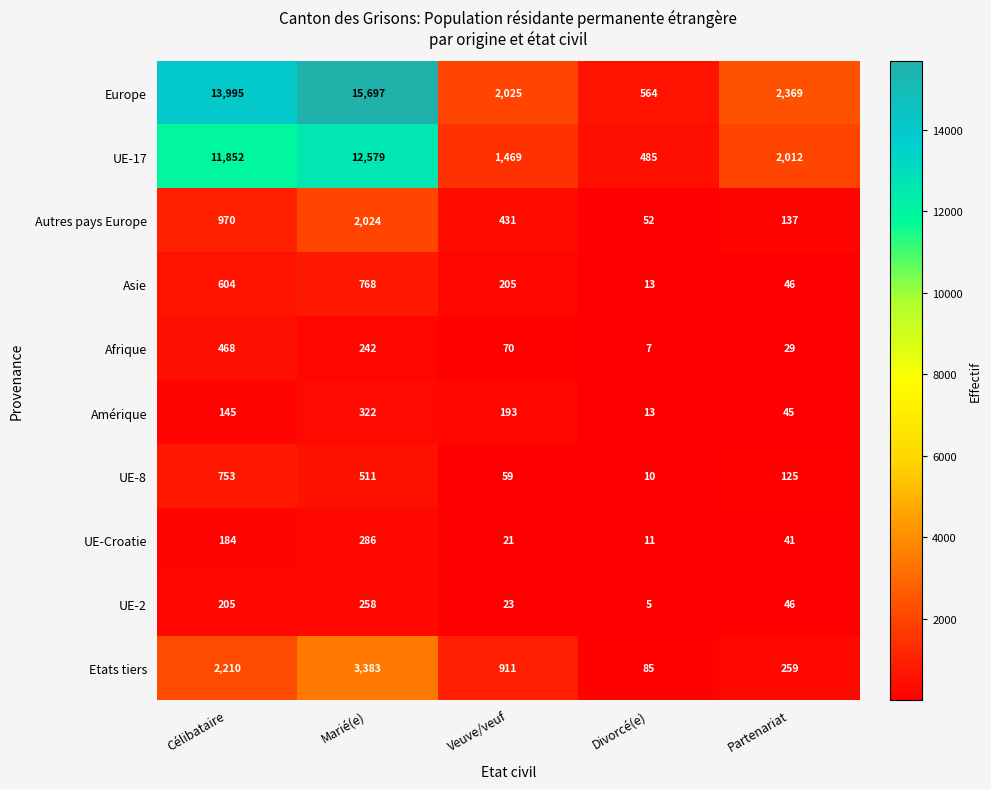

Is it true that UE-8 equals 422 at Célibataire?

False